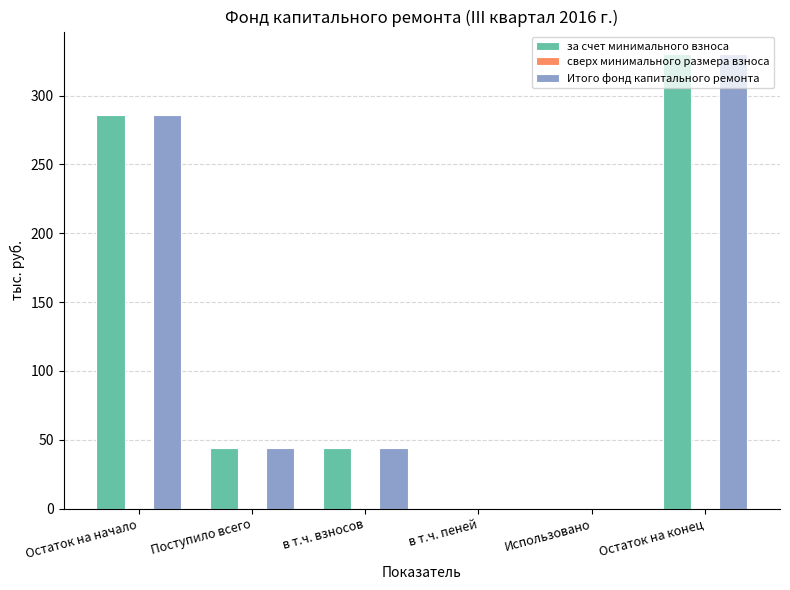

The value of Итого фонд капитального ремонта at Использовано is 125.3. True or false?

False